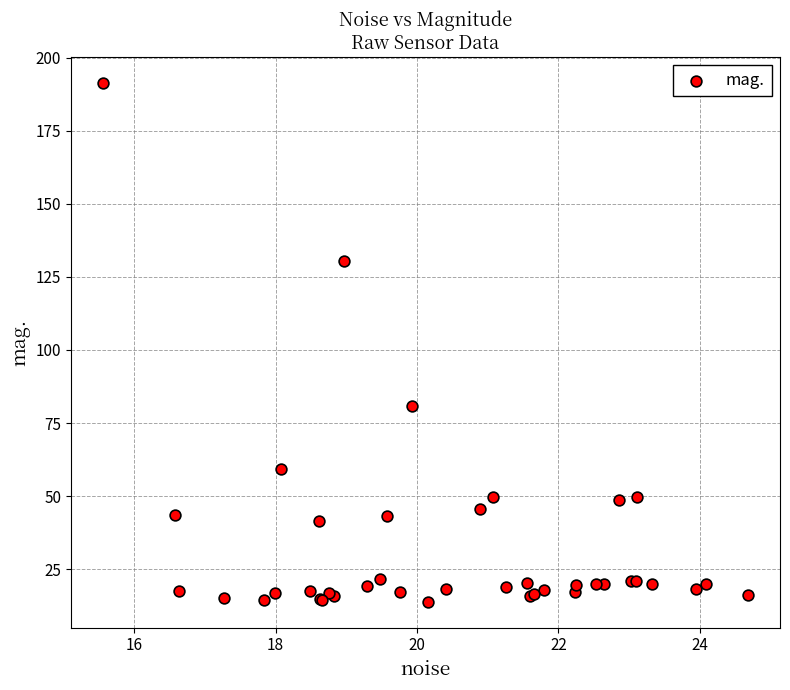

What Y value in the scatter plot is closest to 102?

80.9